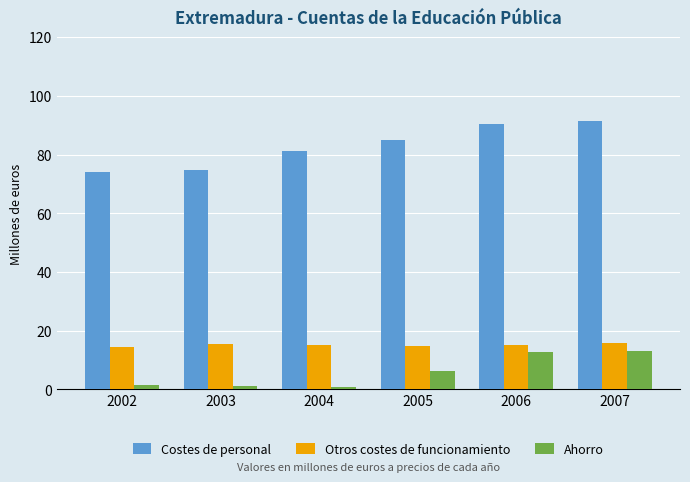

What is the difference between the maximum and minimum values in the Ahorro series?

12.2